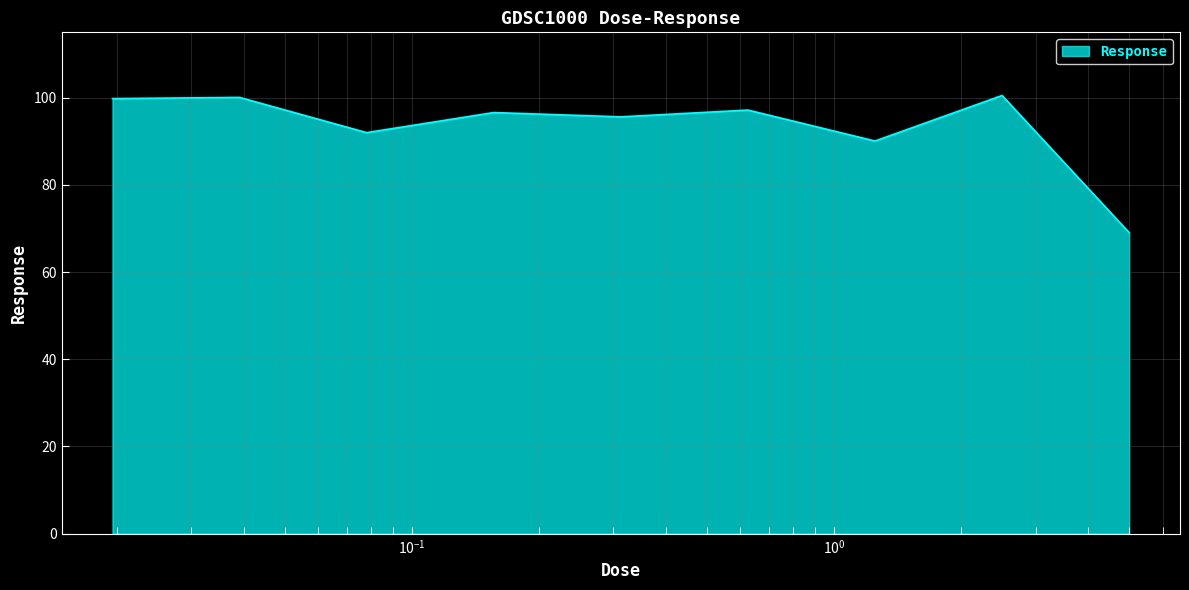

What is the greatest value displayed?

100.5